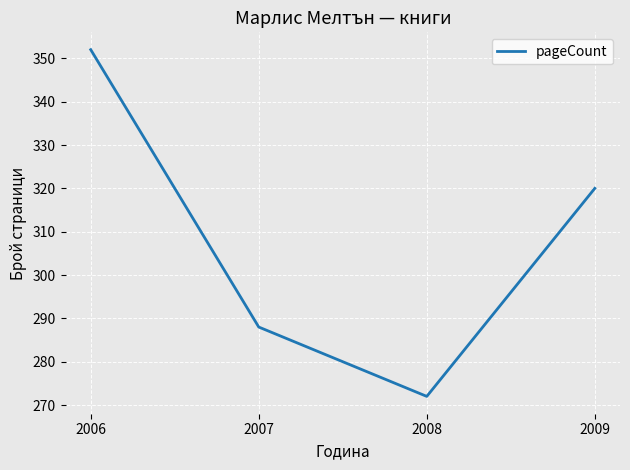

At which category does the data reach its first local valley?

2008